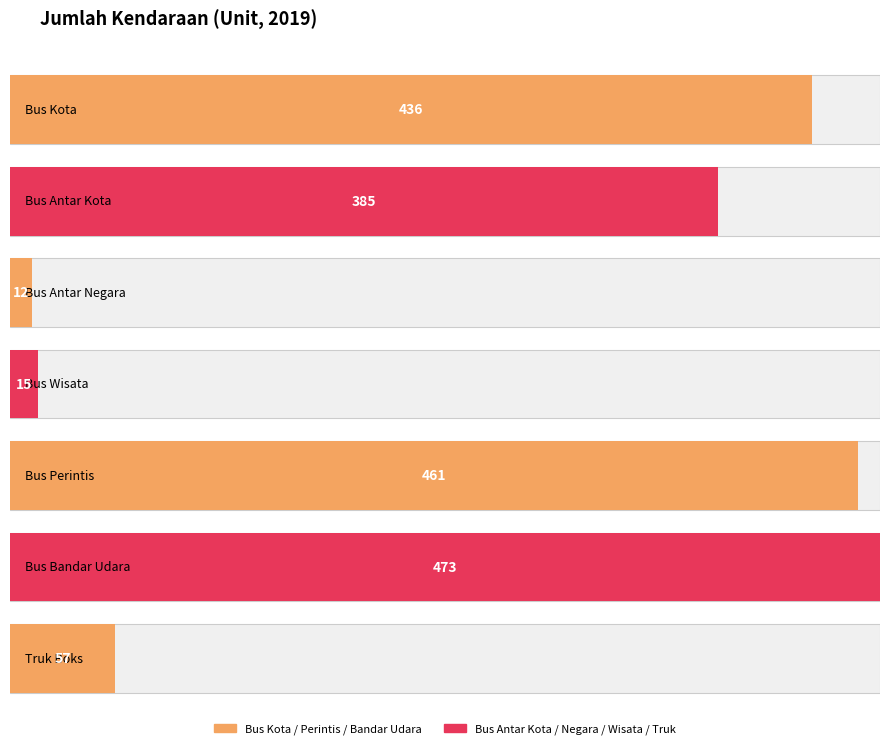

Where is the data nearest to the value 242?

Bus Antar Kota